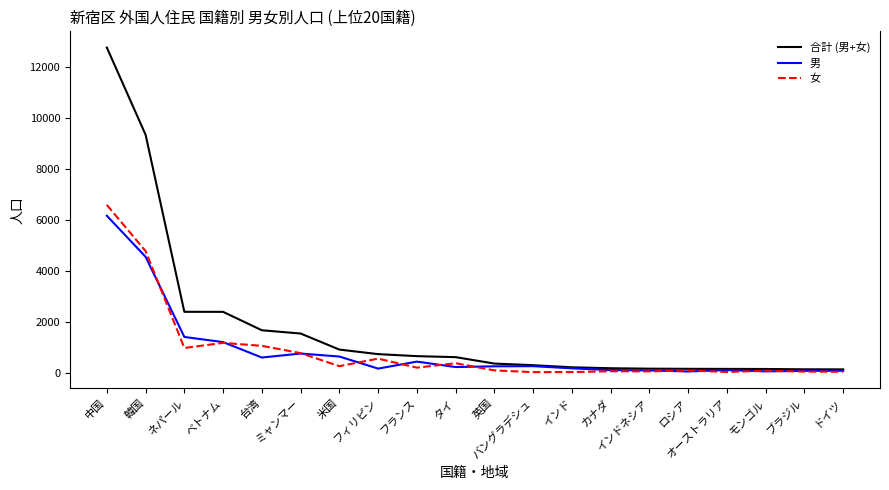

The value of 女 at ミャンマー is 784. True or false?

True